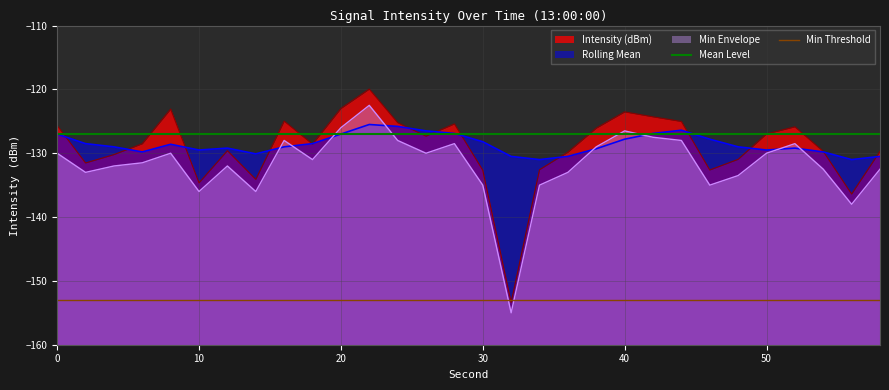

True or false: Min Envelope and Intensity (dBm) cross at least once.

False